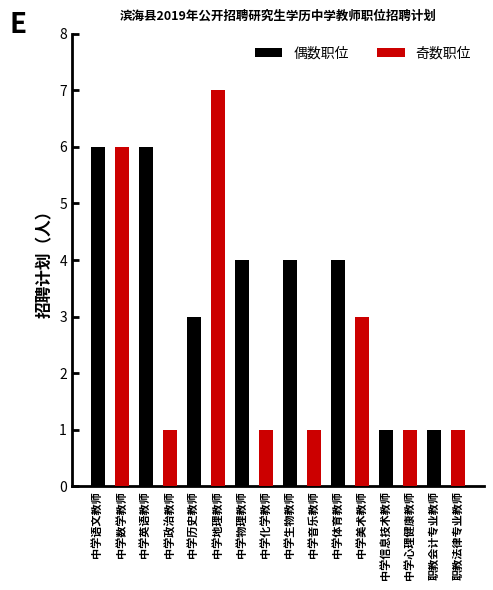

At how many categories does at least one series exceed 3?

6